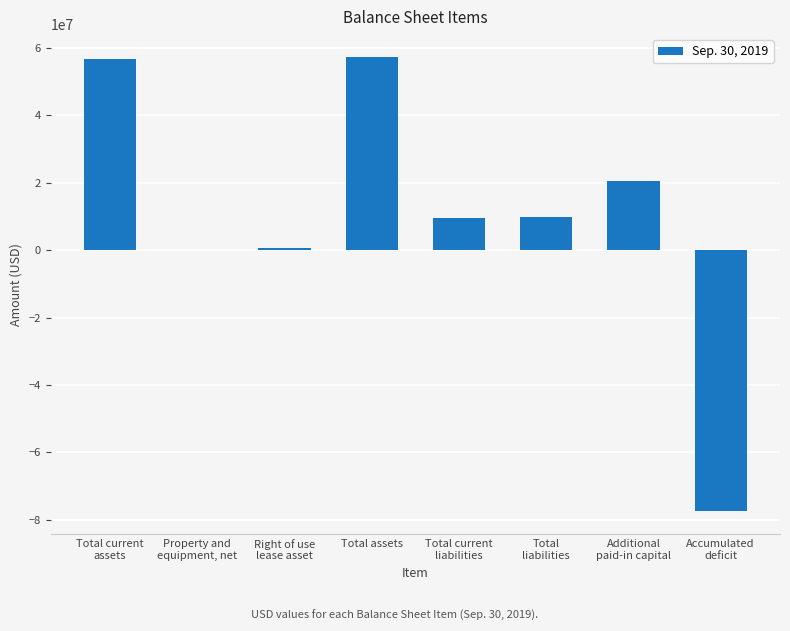

Are the bars horizontal?

No